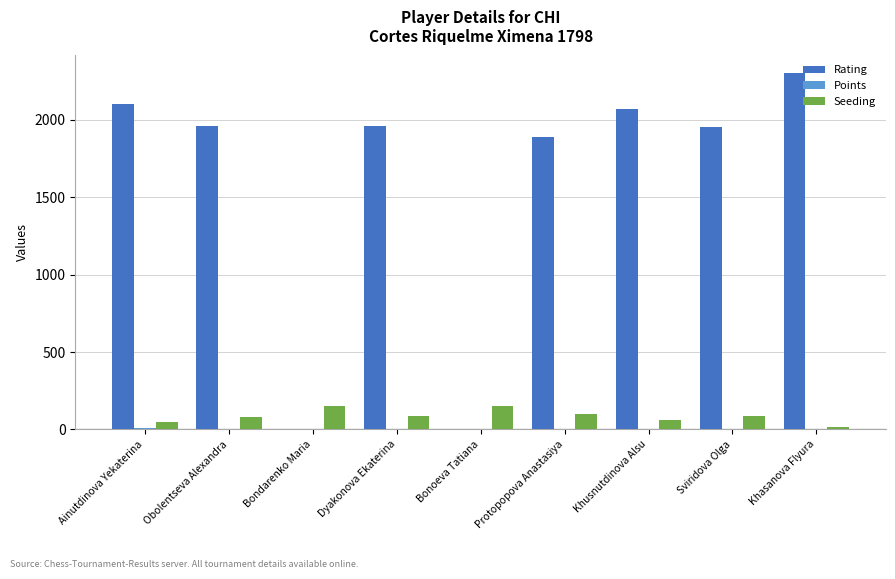

True or false: Rating has a value of 925.7 at Bonoeva Tatiana.

False